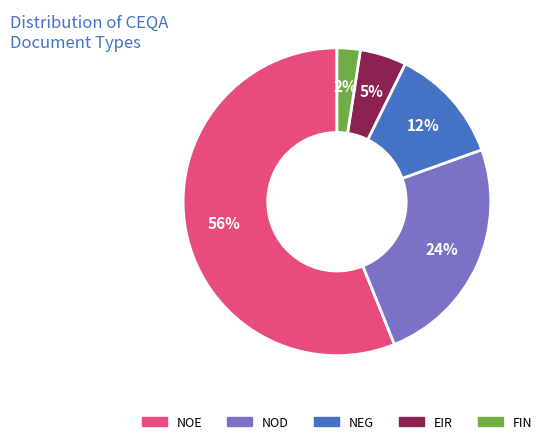

Between FIN and NOD, which is larger?

NOD